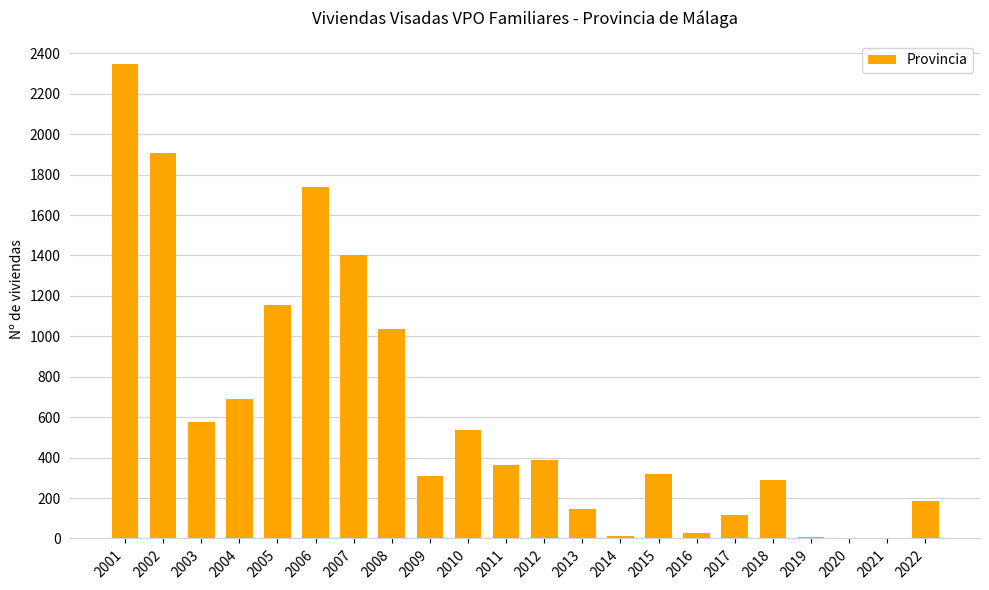

Which label corresponds to the largest value in the chart?

2001